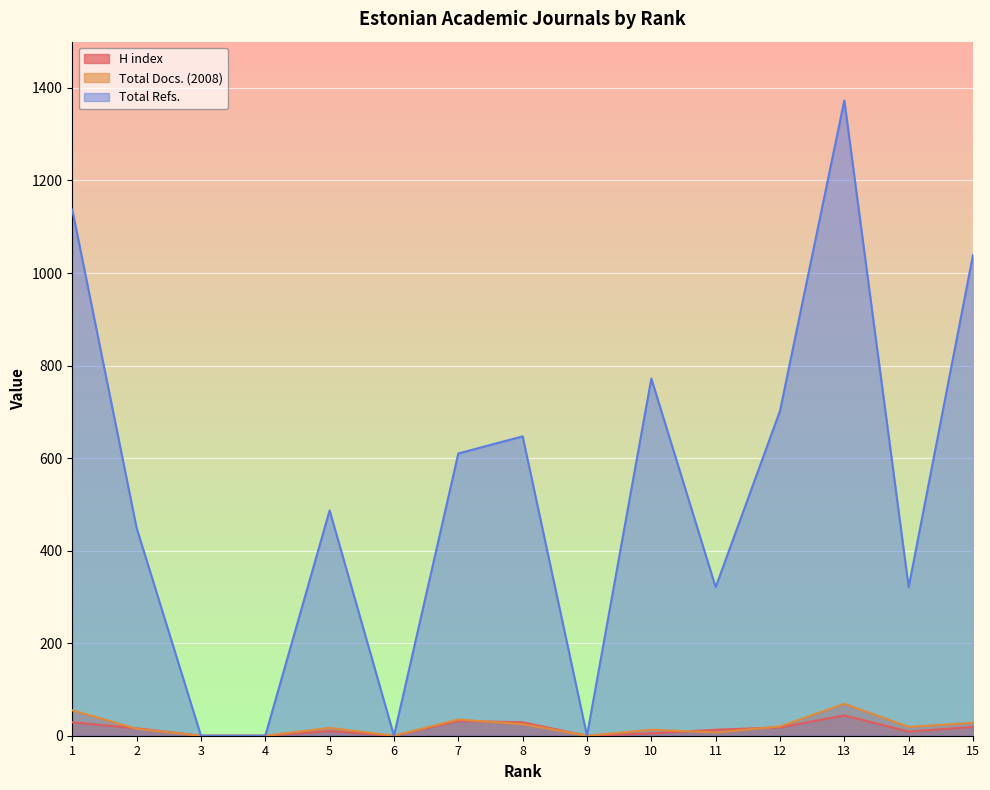

What is the total value across all series at 1?

1221